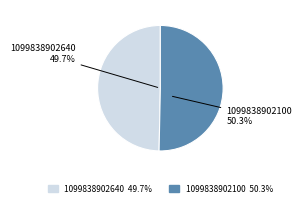

The 1099838902640 slice represents 50% of the pie. True or false?

True